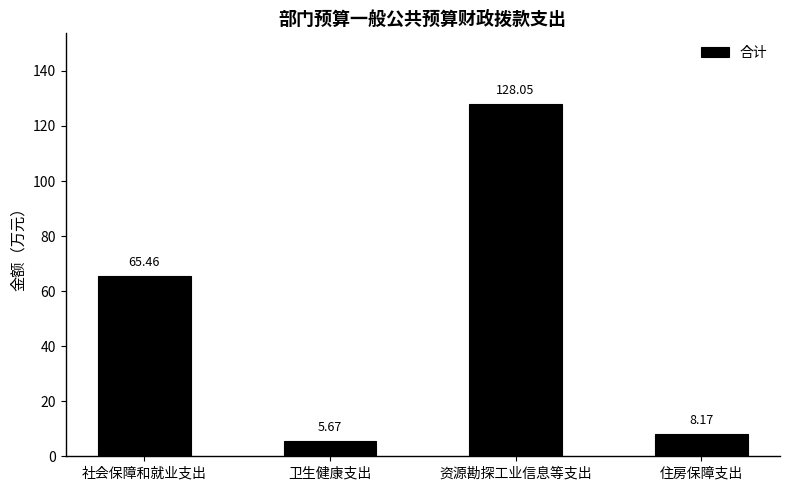

Where is the data nearest to the value 66?

社会保障和就业支出